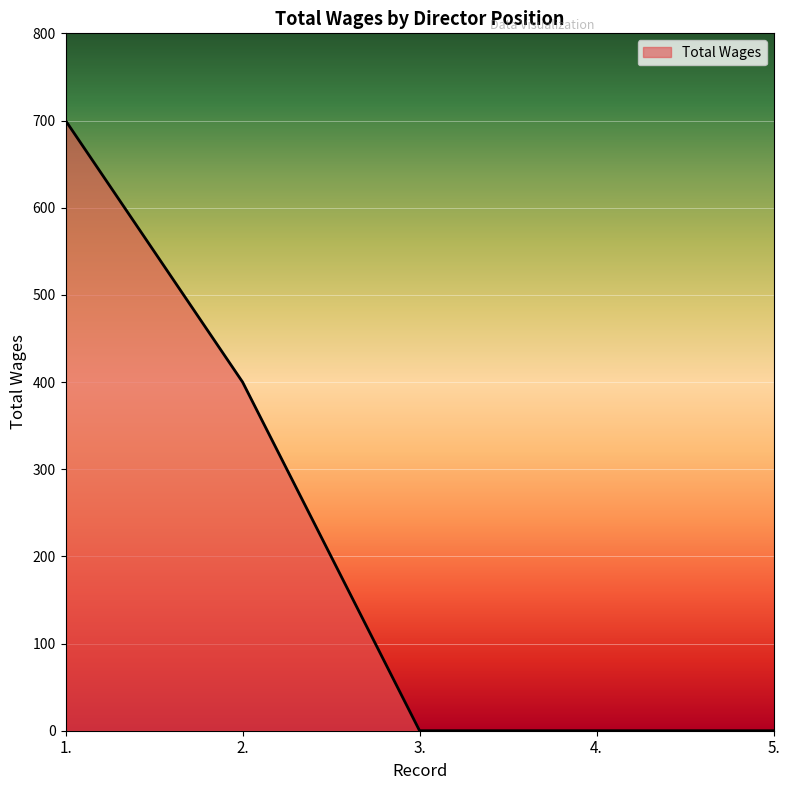

Is it true that the value at 3. is 0?

True